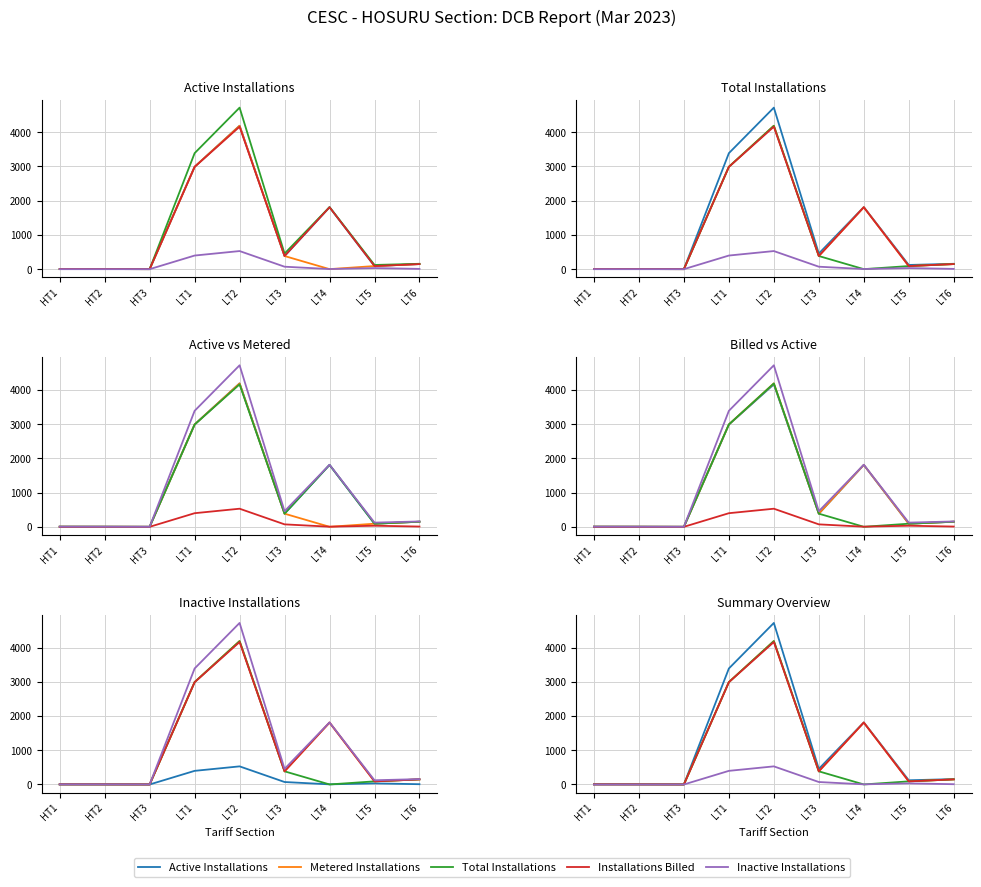

What is the label of the 3rd point from the right?

LT4